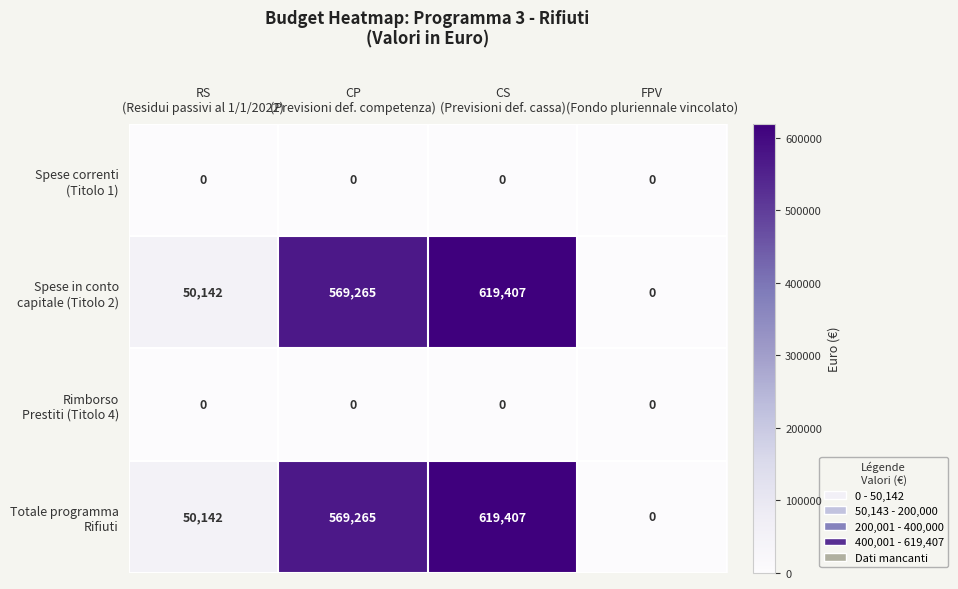

What is the greatest value displayed?

619407